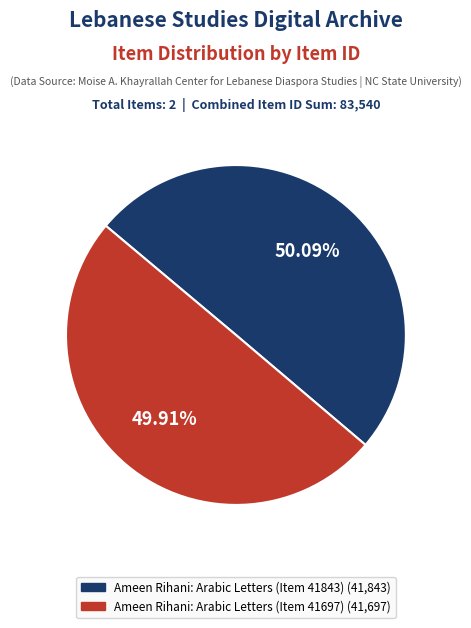

Do Ameen Rihani: Arabic Letters (Item 41697) and Ameen Rihani: Arabic Letters (Item 41843) together represent more than half of the pie?

Yes